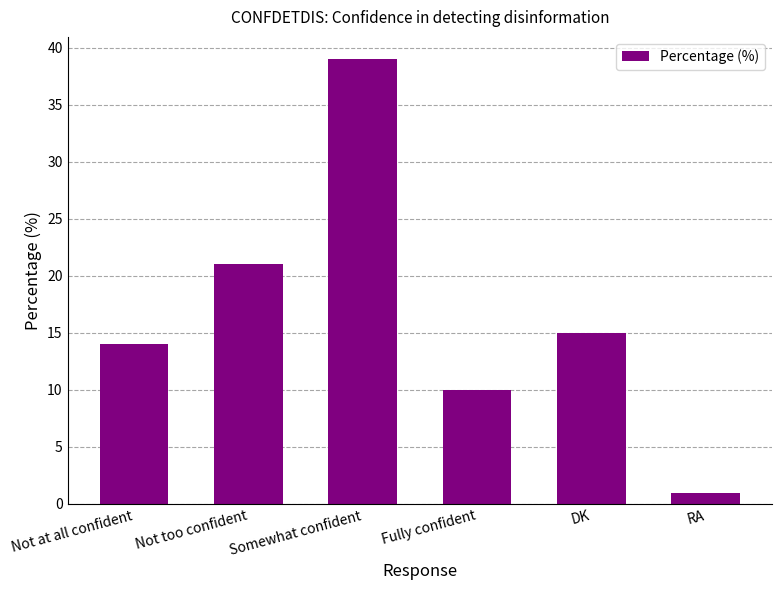

Are the bars grouped side by side (vs. stacked)?

No